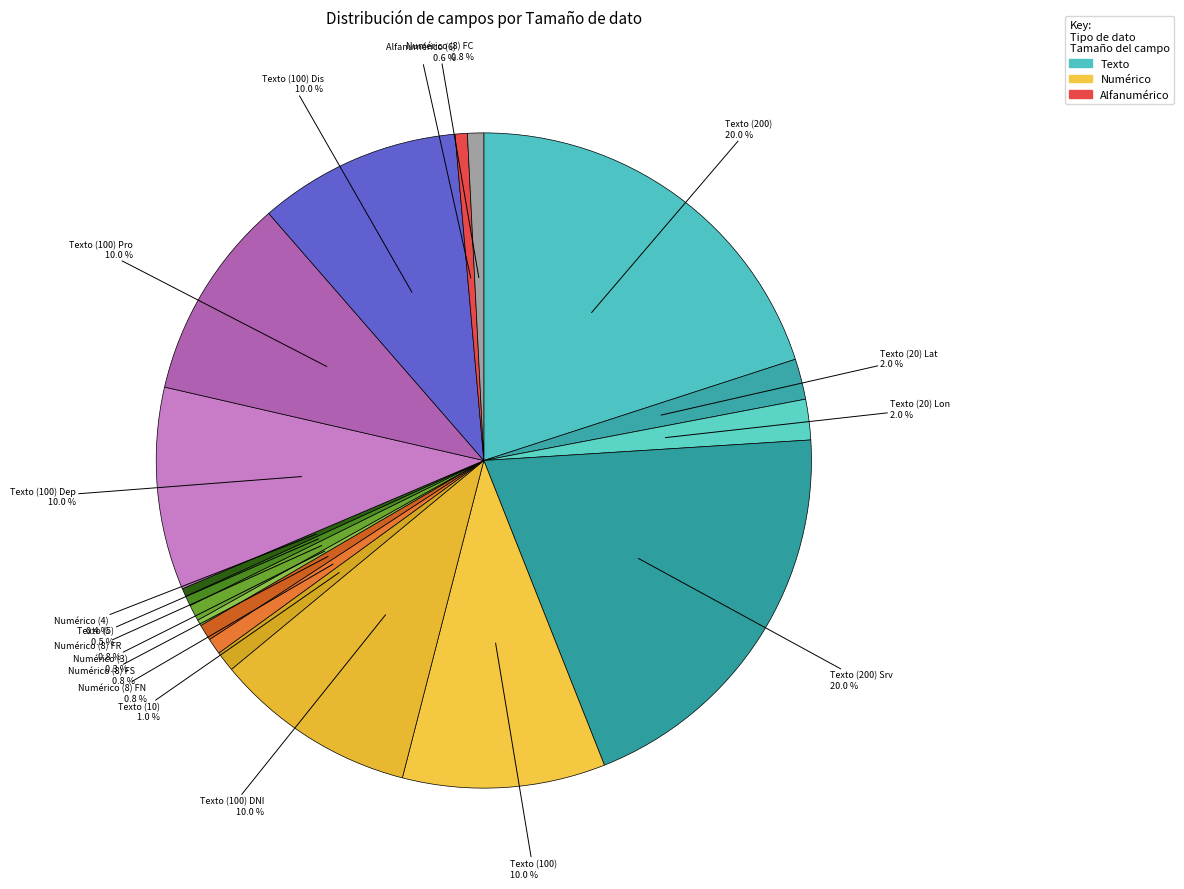

How many segments does this pie chart have?

18